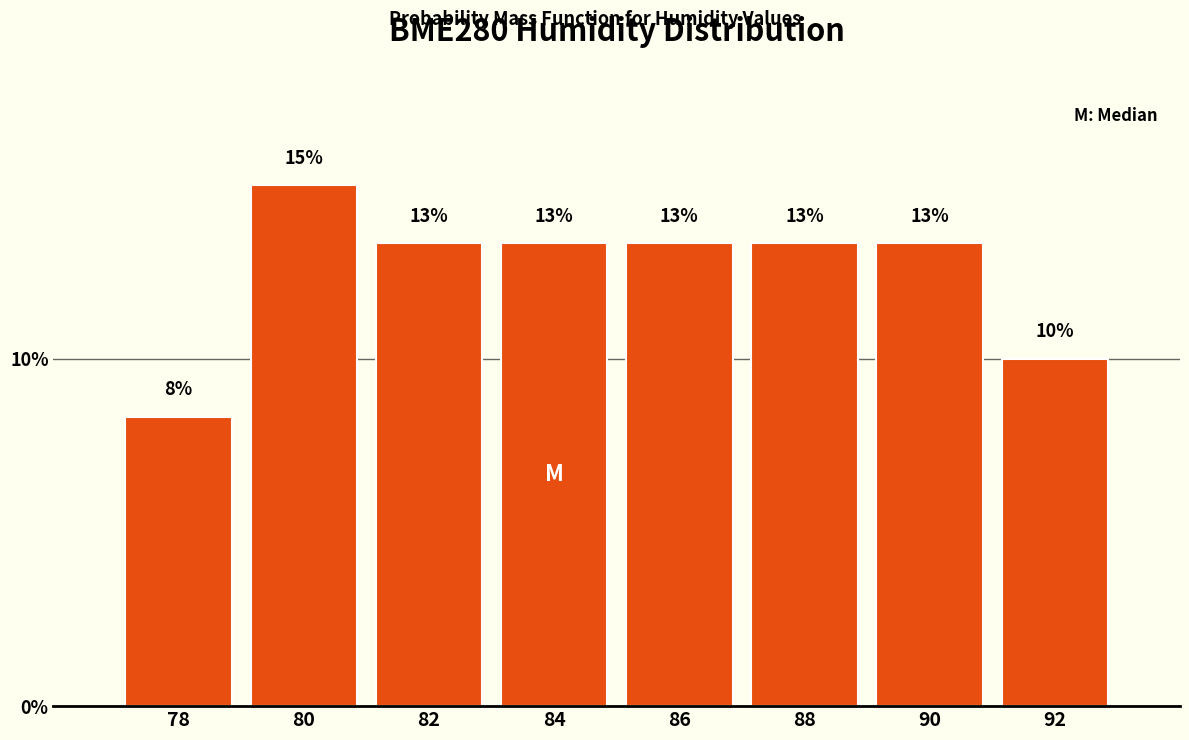

How many bars are there in total?

8